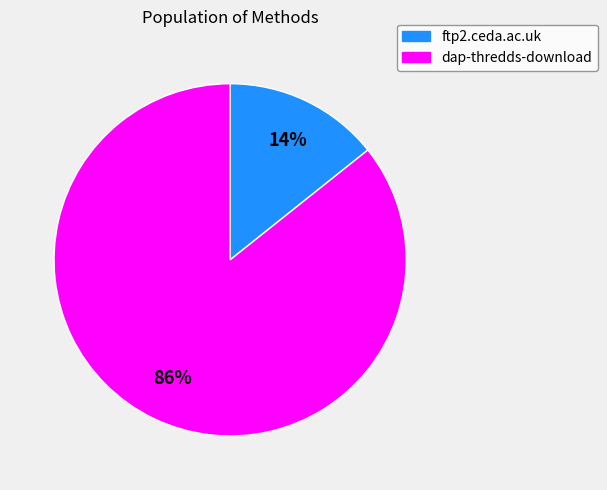

Which category has the smallest portion of the pie?

ftp2.ceda.ac.uk